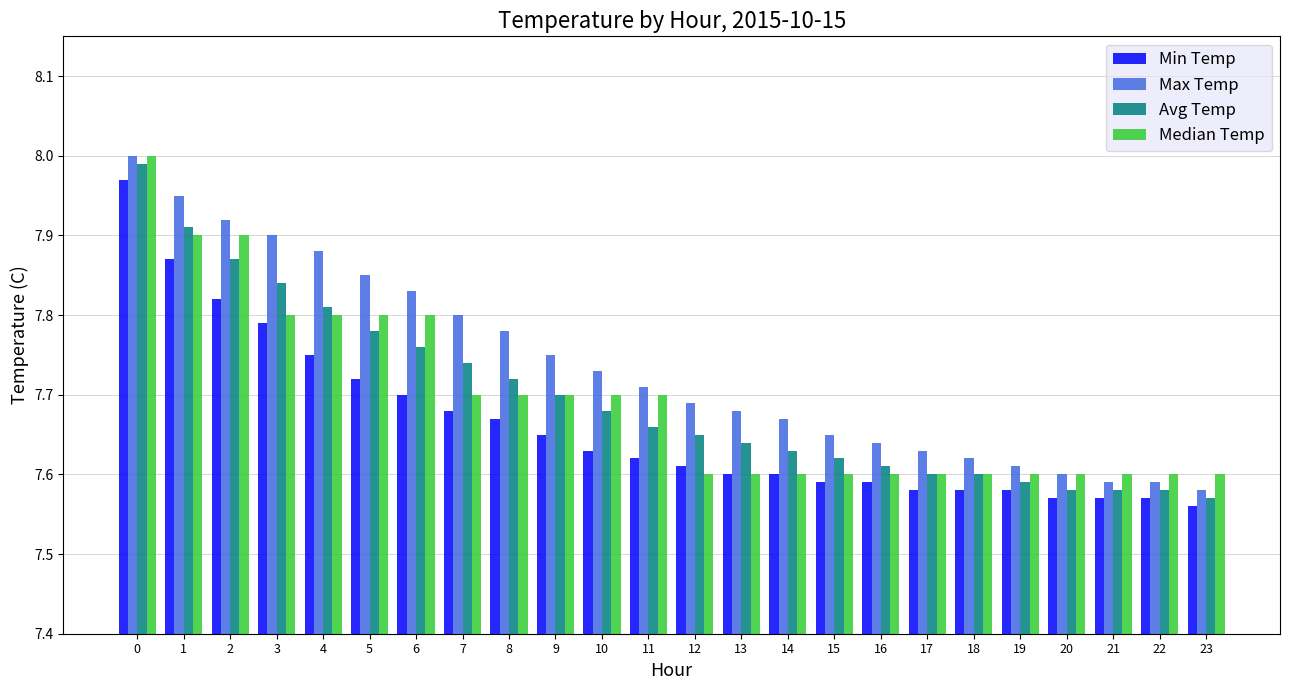

At how many categories does at least one series exceed 7?

24